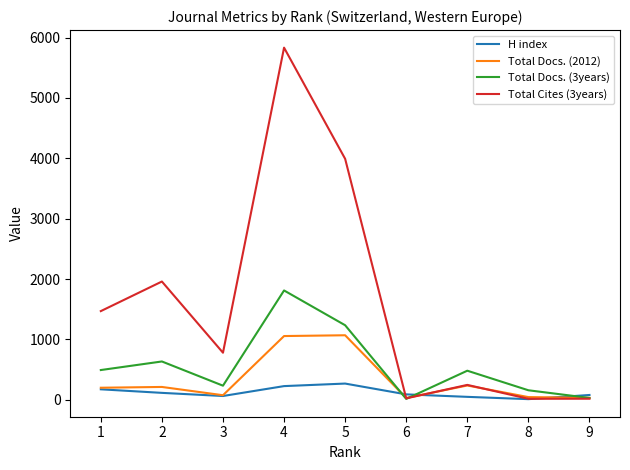

List the series in order of their peak value, lowest first.

H index, Total Docs. (2012), Total Docs. (3years), Total Cites (3years)